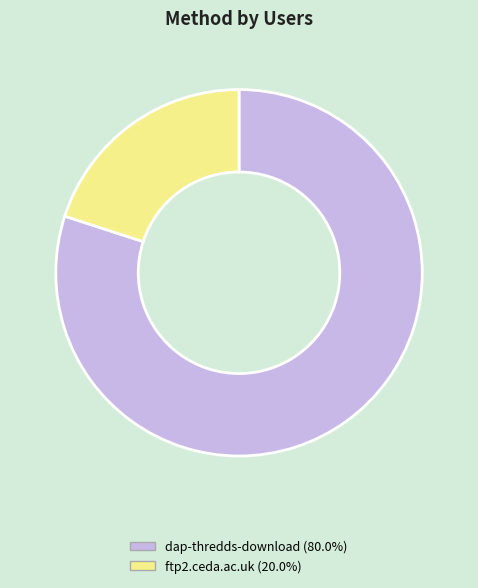

Does dap-thredds-download account for over 50% of the chart?

Yes